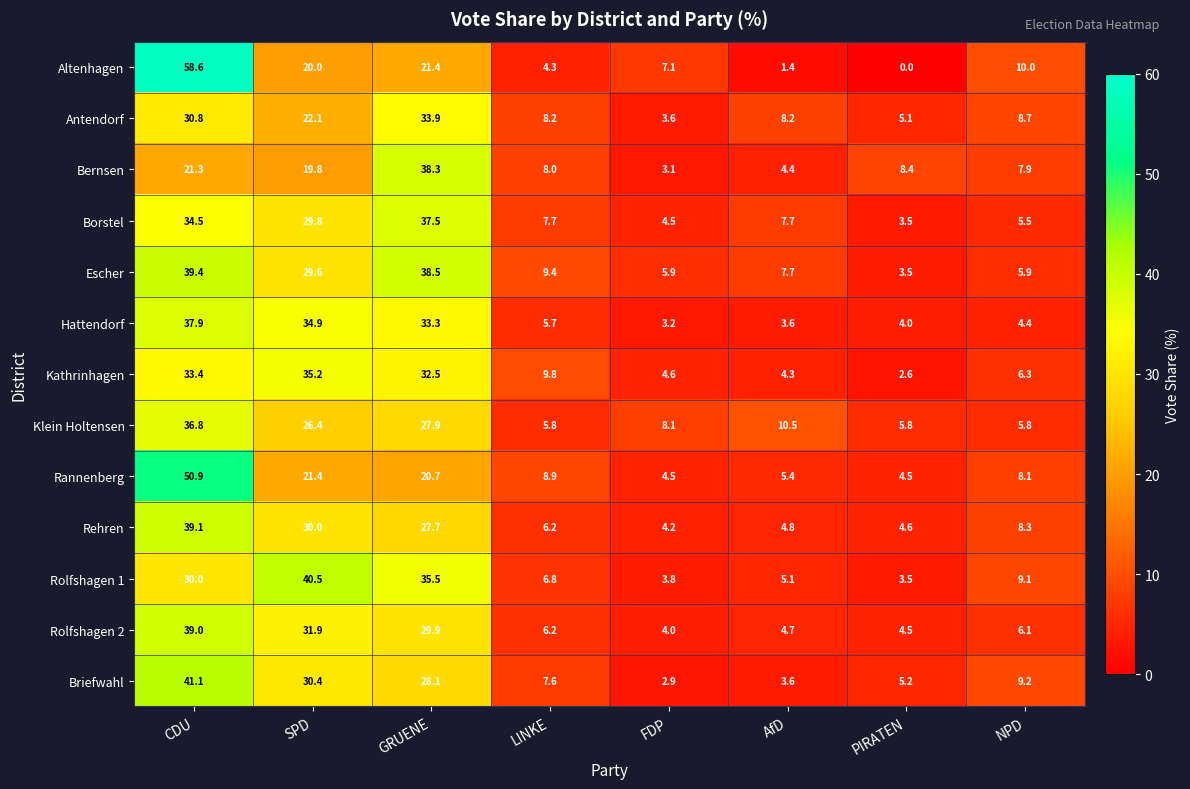

What is the total value across all series at GRUENE?

405.2